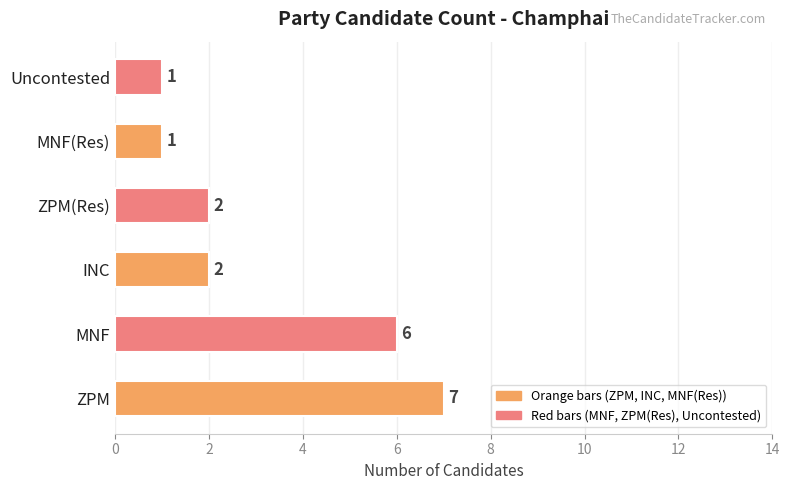

How many values are between 1 and 6?

5